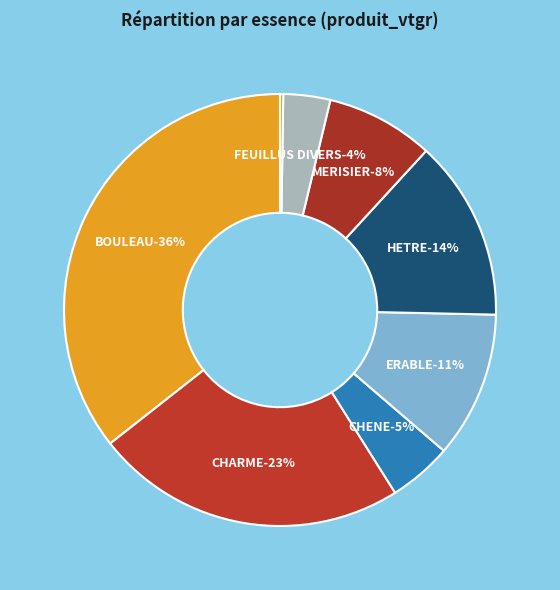

Is there a majority slice in this chart?

No